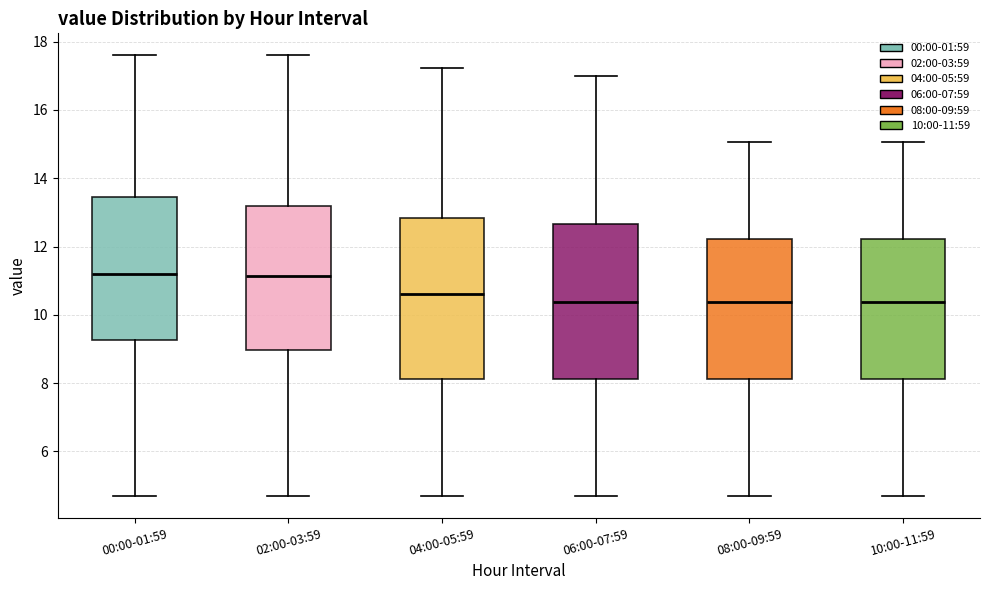

Reading left to right, read every box against the y-axis: the position of its median line, the range the box covers, and the ends of its whiskers. The values are not printed on the chart, so give them approximately, as read against the axis.

00:00-01:59: median 11.2, box 9.2 to 13.4, whiskers 4.8 to 17.6
02:00-03:59: median 11.2, box 9.0 to 13.2, whiskers 4.8 to 17.6
04:00-05:59: median 10.6, box 8.2 to 12.8, whiskers 4.8 to 17.2
06:00-07:59: median 10.4, box 8.2 to 12.6, whiskers 4.8 to 17.0
08:00-09:59: median 10.4, box 8.2 to 12.2, whiskers 4.8 to 15.0
10:00-11:59: median 10.4, box 8.2 to 12.2, whiskers 4.8 to 15.0